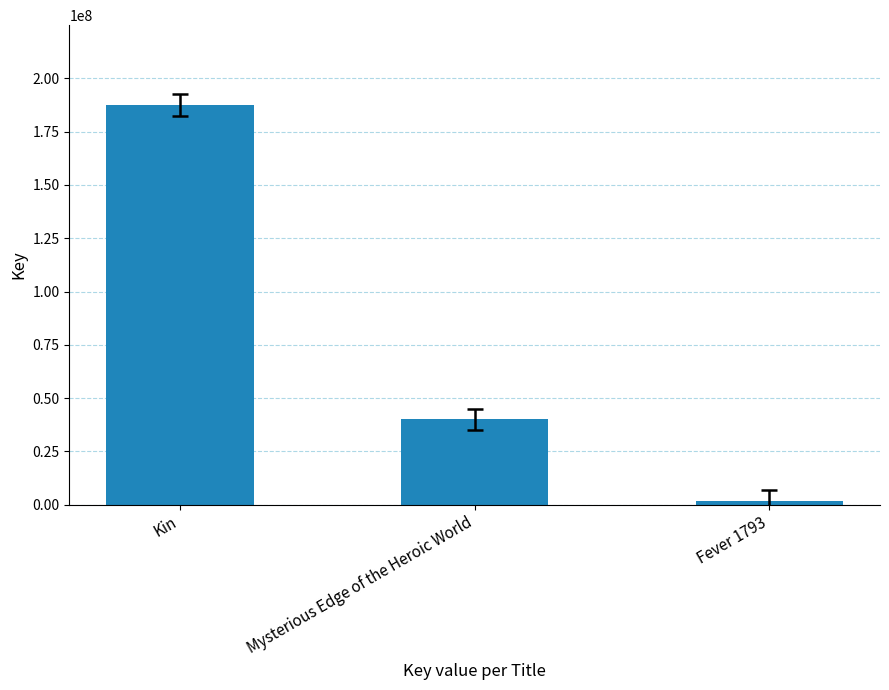

Is it true that the value at Mysterious Edge of the Heroic World is 68565957?

False